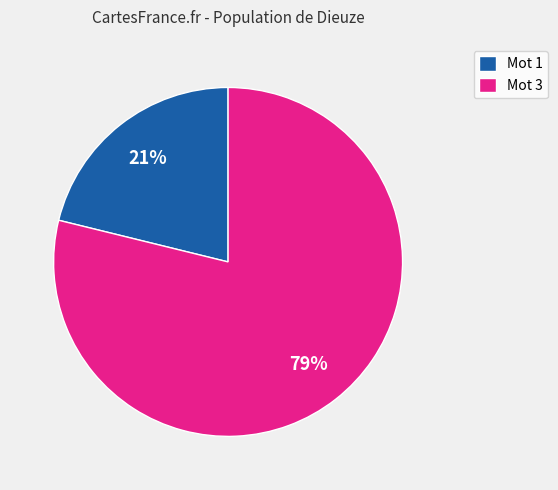

Which has a higher value, Mot 1 or Mot 3?

Mot 3